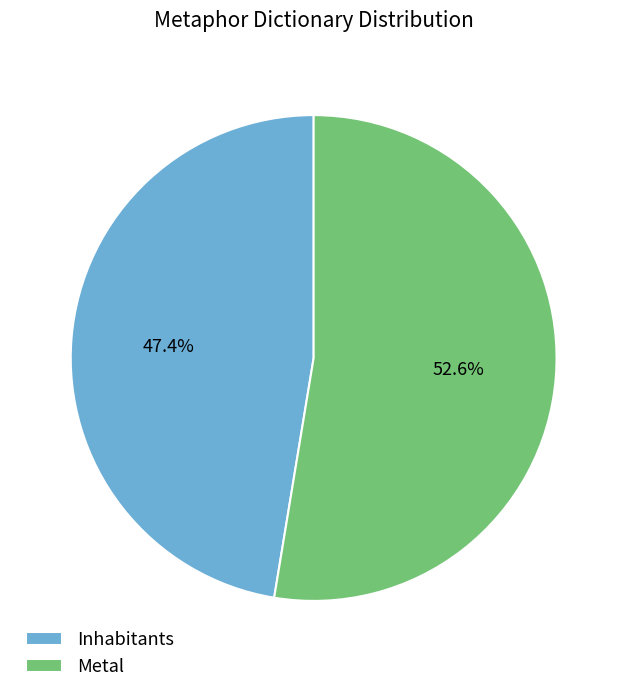

Is it true that Inhabitants is 47% of the pie?

True